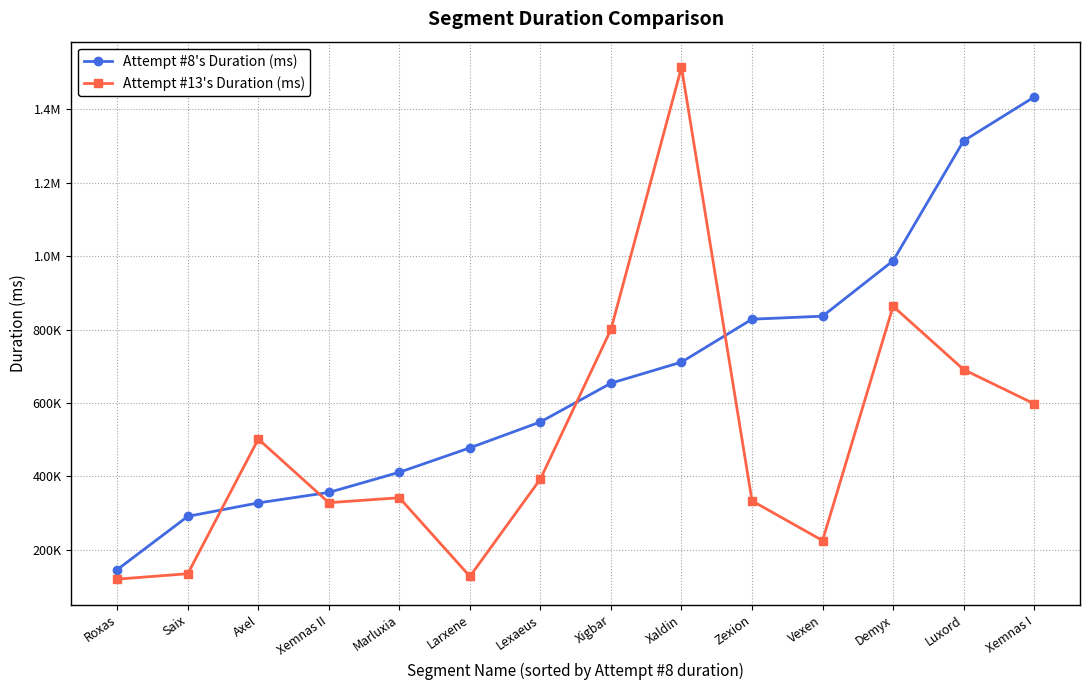

Does the chart have visible grid lines?

Yes